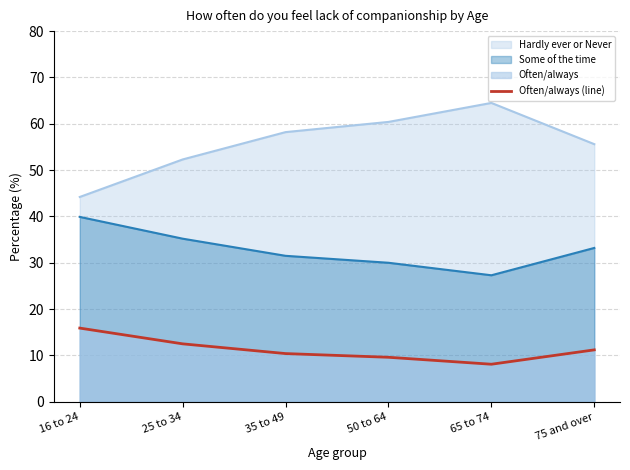

The Some of the time series shows 27.3 at 65 to 74. True or false?

True